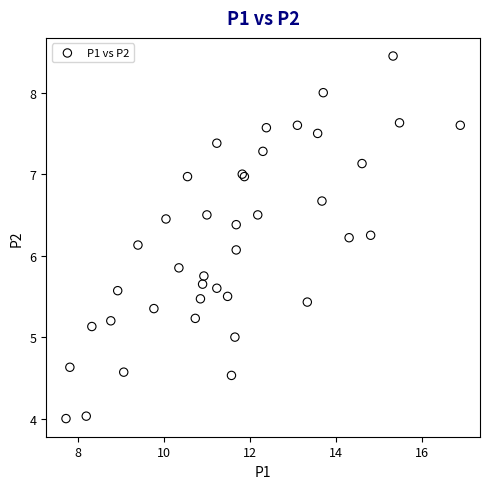

What Y value in the scatter plot is closest to 6?

6.1